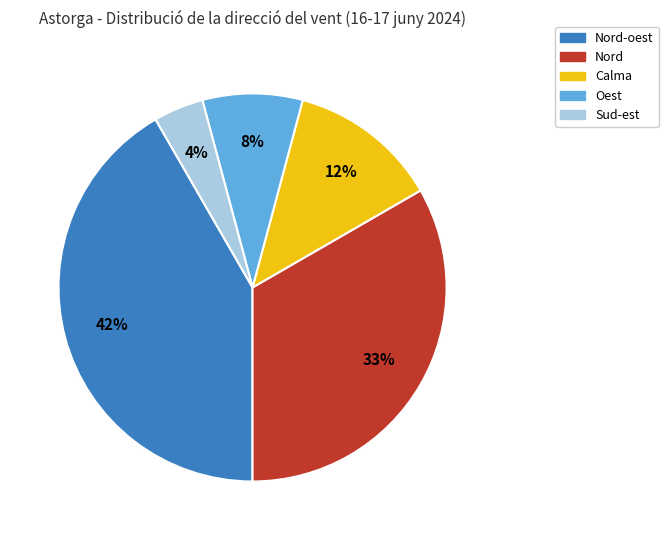

Rank the categories by value from lowest to highest.

Sud-est, Oest, Calma, Nord, Nord-oest